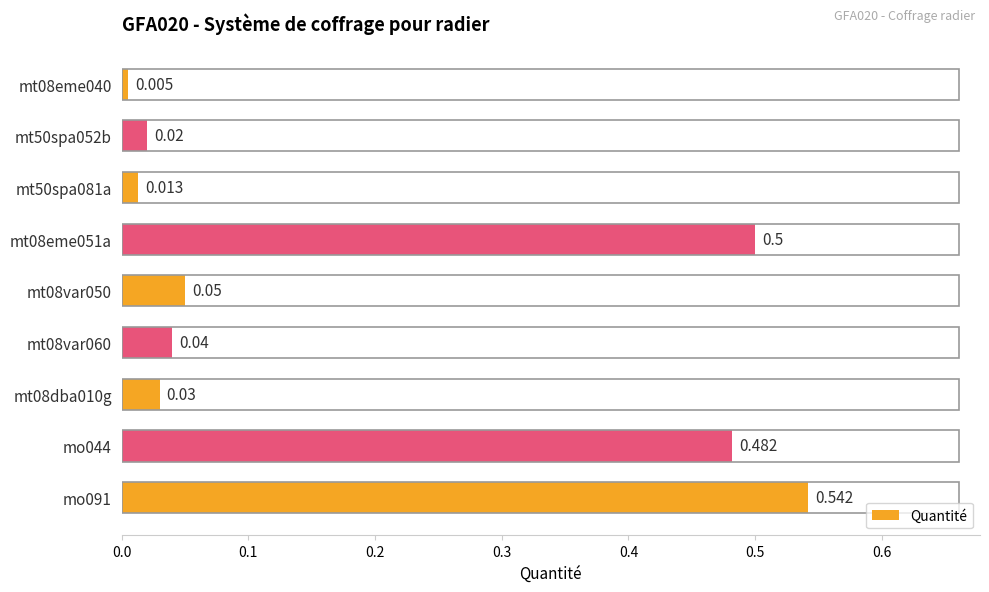

Are the bars grouped side by side (vs. stacked)?

No